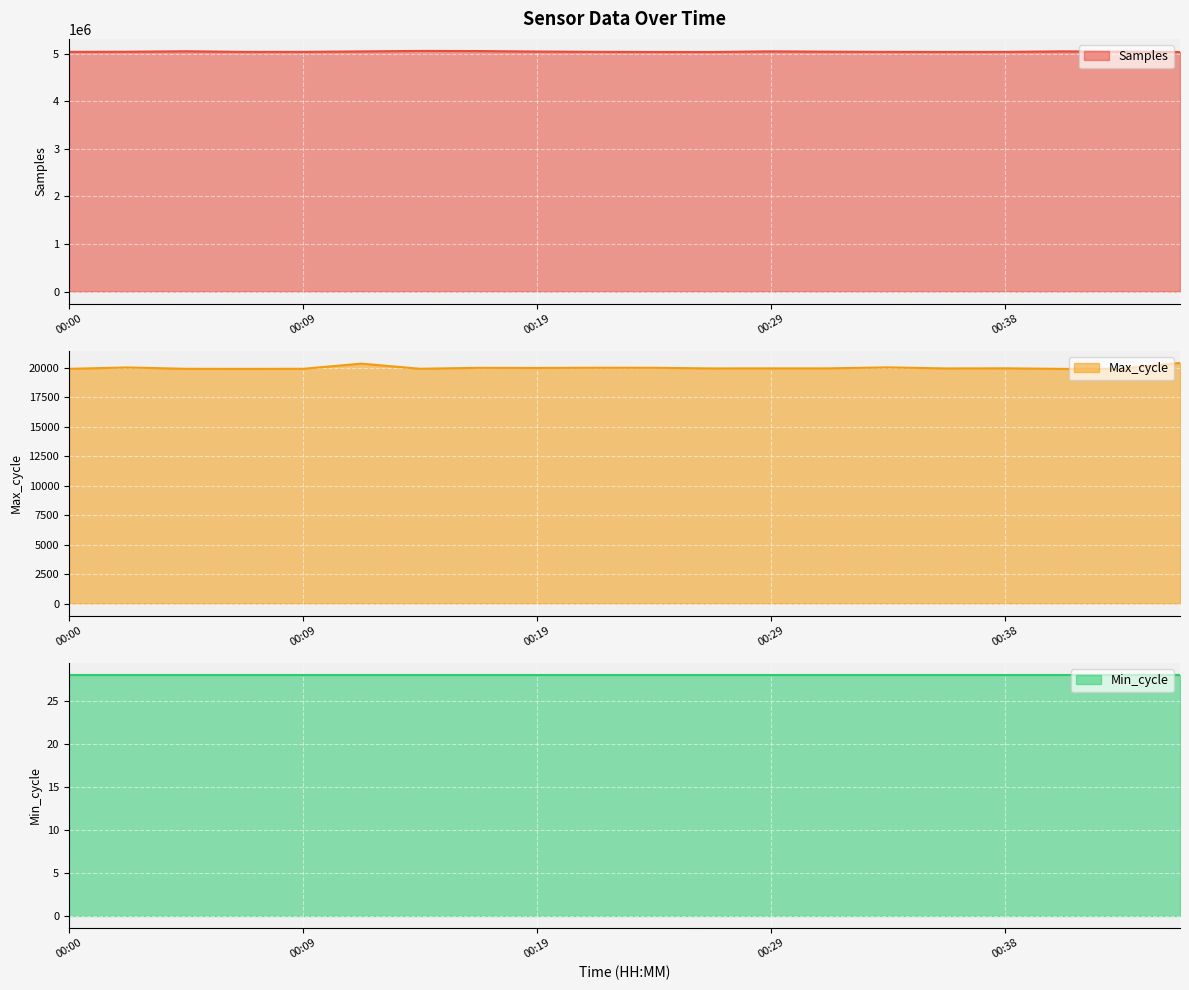

Is it true that Max_cycle equals 20004 at 00:24?

True